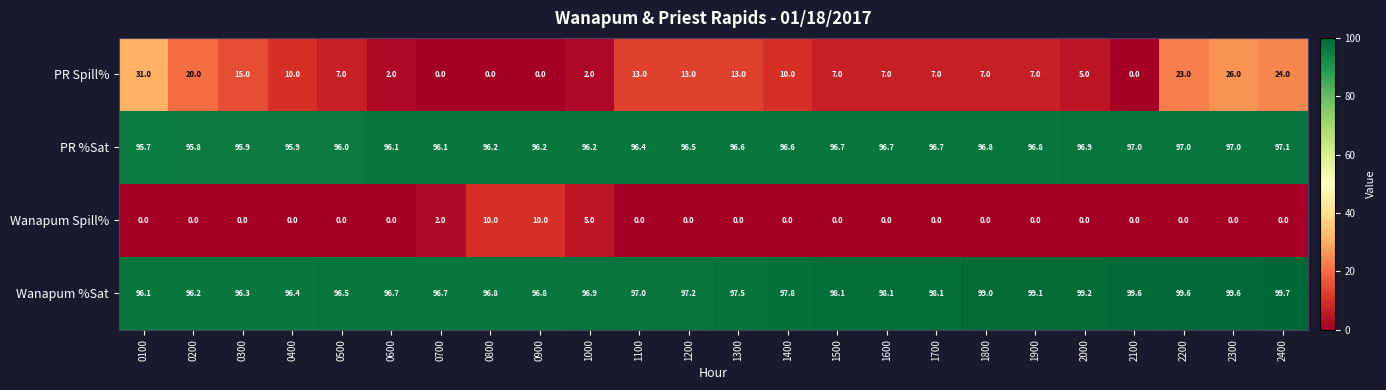

What is the sum of the Wanapum %Sat values at 0700 and 0400?

193.1